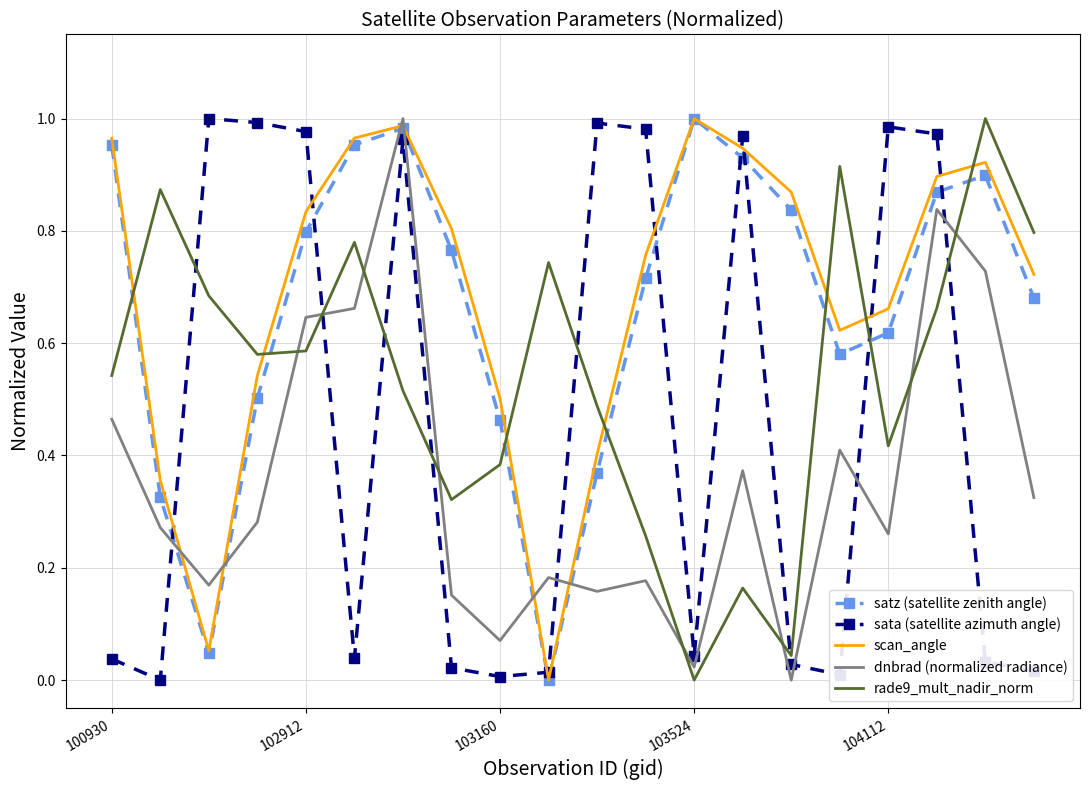

After their last crossing, which series has the higher values: scan_angle or dnbrad (normalized radiance)?

scan_angle